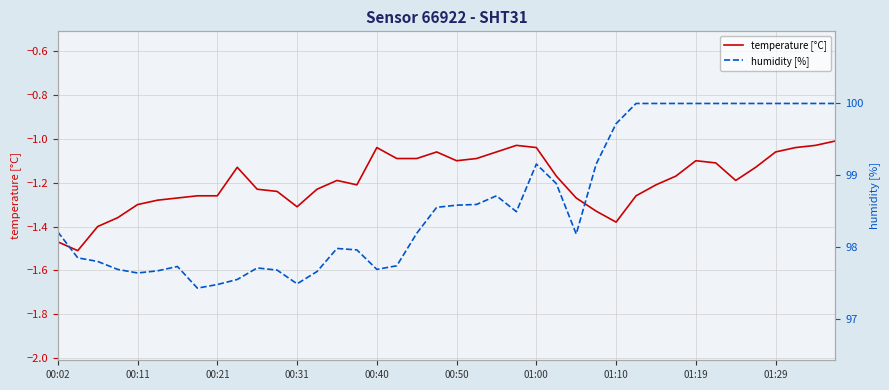

What is the minimum value shown in the chart?

-1.5